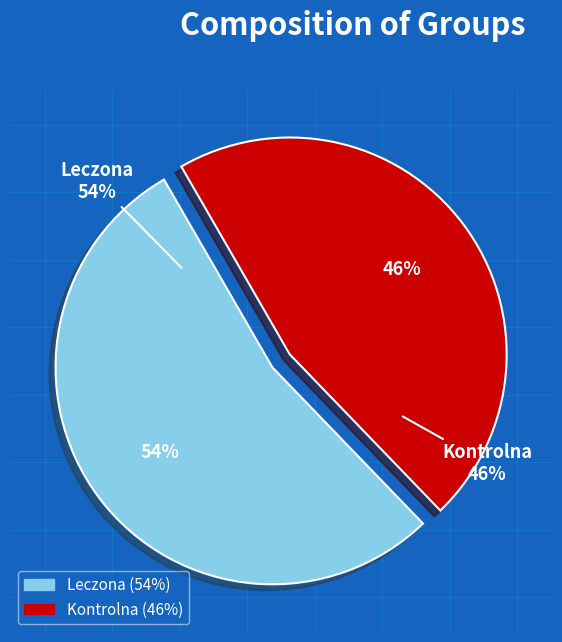

Is Kontrolna the majority of the pie?

No